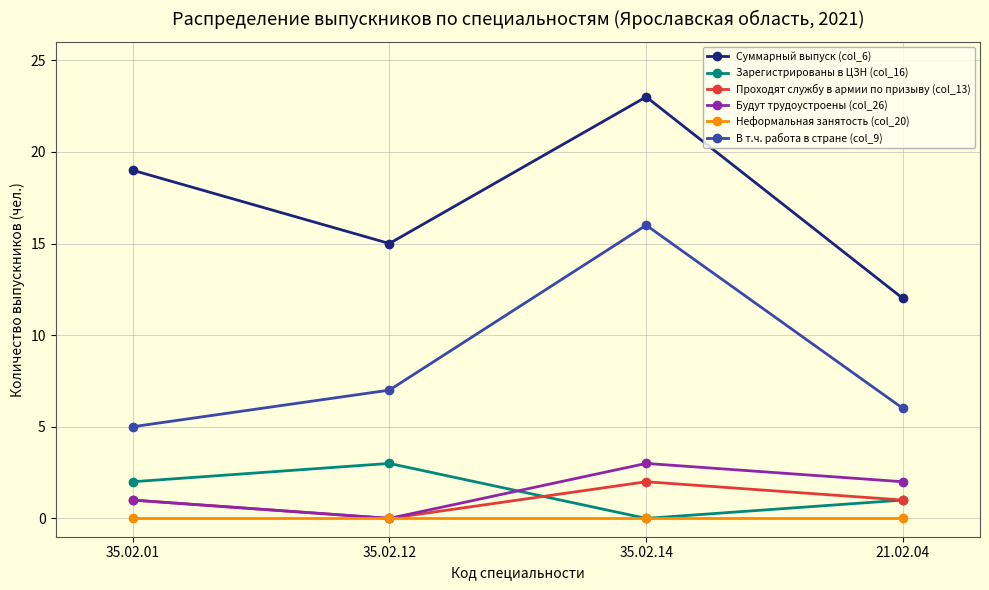

List the labels in order of Суммарный выпуск (col_6) value, largest first.

35.02.14, 35.02.01, 35.02.12, 21.02.04